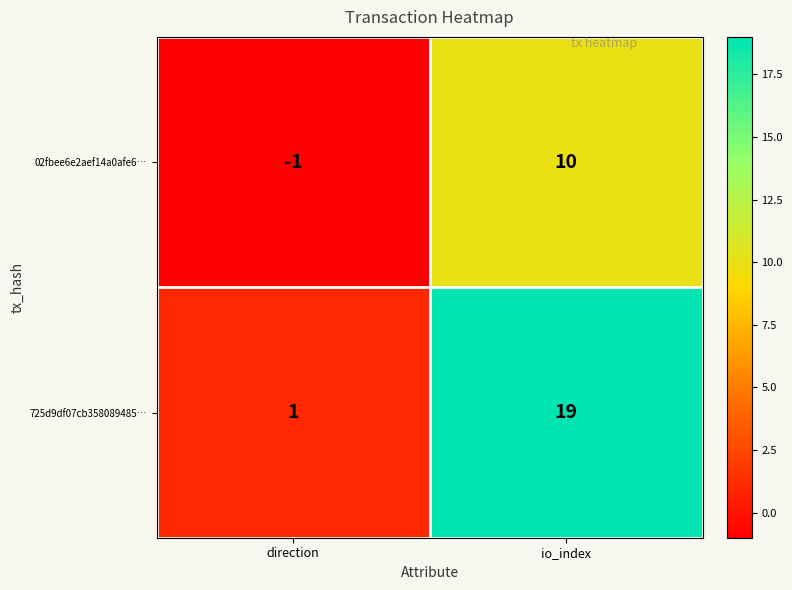

How many categories are shown in the chart?

2